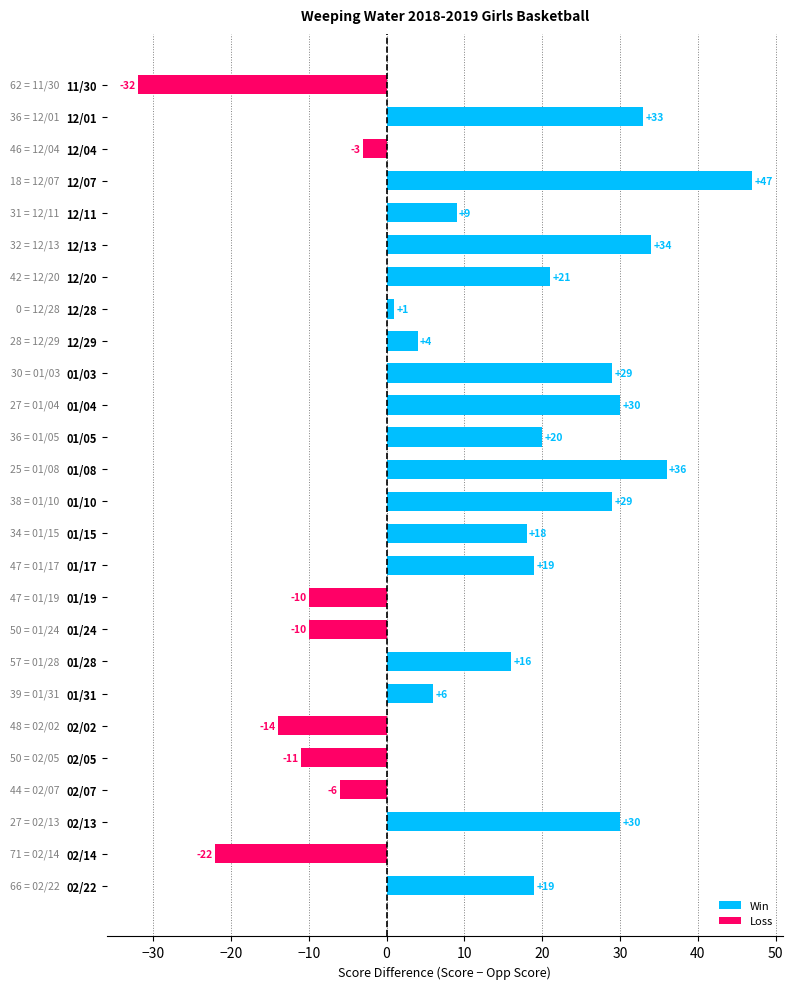

How many categories are shown in the chart?

26